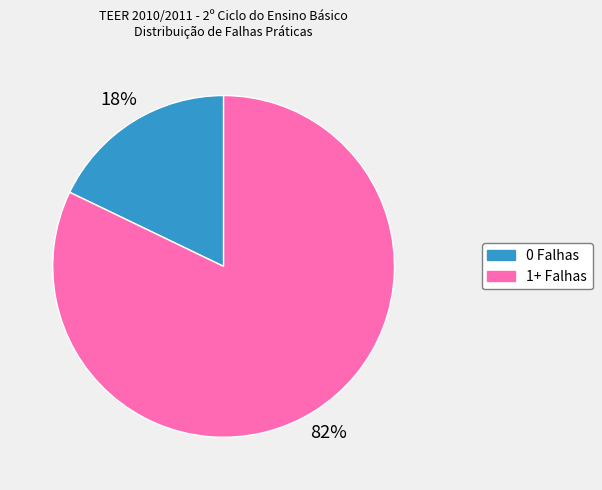

To the nearest percent, what is the difference between the largest and smallest slice percentages?

64%